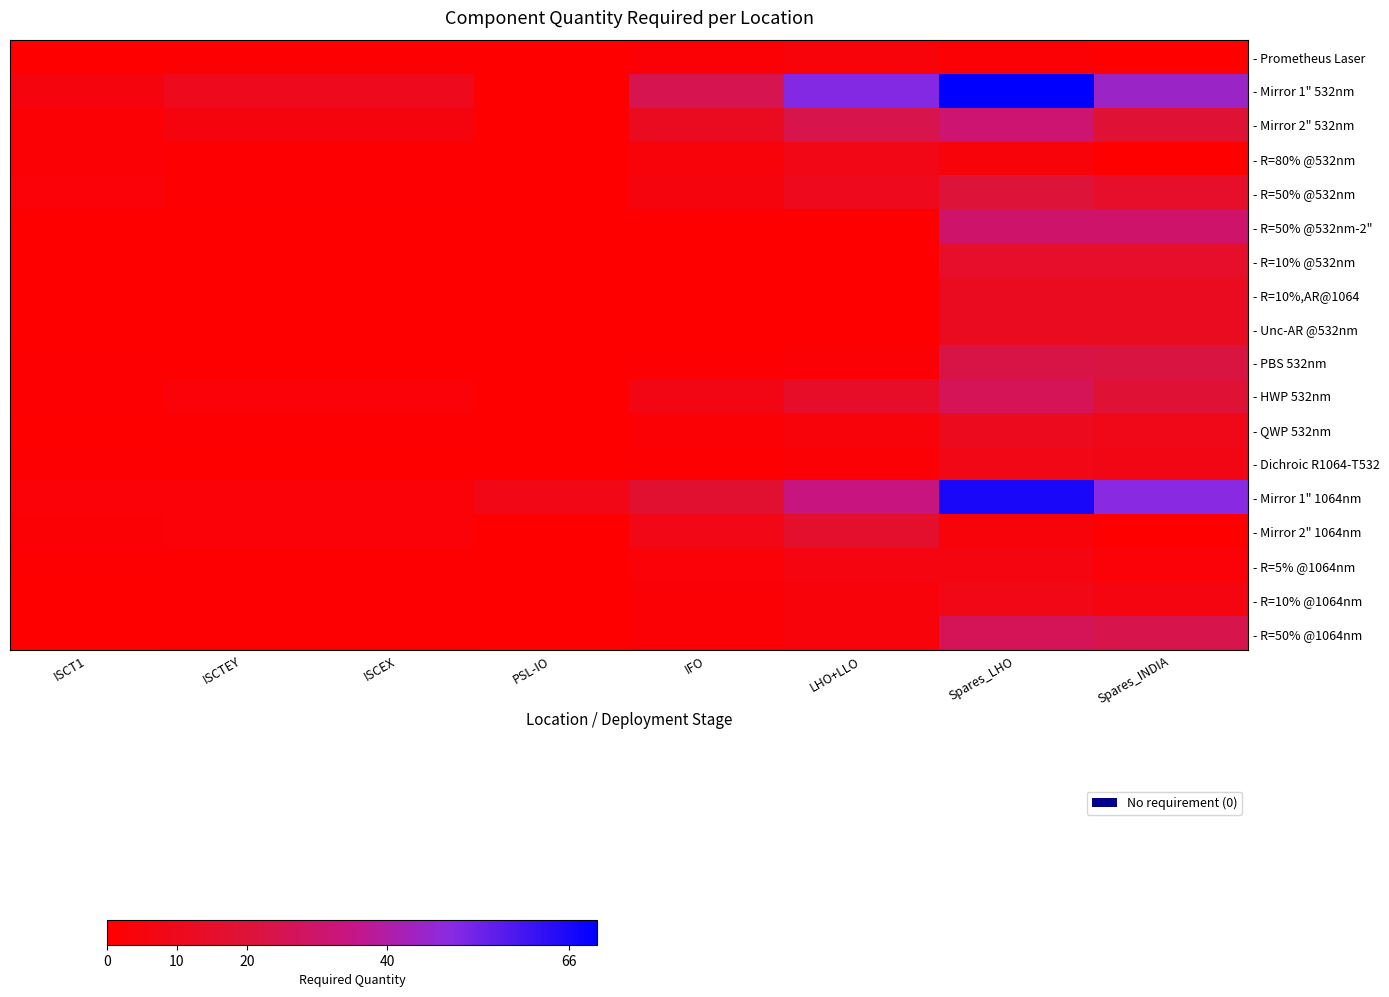

Reading left to right, extract all data points from this chart.

- Prometheus Laser: ISCT1=0	ISCTEY=1	ISCEX=1	PSL-IO=0	IFO=2	LHO+LLO=4	Spares_LHO=2	Spares_INDIA=0
- Mirror 1" 532nm: ISCT1=5	ISCTEY=10	ISCEX=10	PSL-IO=0	IFO=25	LHO+LLO=50	Spares_LHO=70	Spares_INDIA=45
- Mirror 2" 532nm: ISCT1=2	ISCTEY=5	ISCEX=5	PSL-IO=0	IFO=12	LHO+LLO=24	Spares_LHO=31	Spares_INDIA=19
- R=80% @532nm: ISCT1=2	ISCTEY=1	ISCEX=1	PSL-IO=0	IFO=4	LHO+LLO=8	Spares_LHO=4	Spares_INDIA=0
- R=50% @532nm: ISCT1=3	ISCTEY=1	ISCEX=1	PSL-IO=0	IFO=5	LHO+LLO=10	Spares_LHO=20	Spares_INDIA=15
- R=50% @532nm-2": ISCT1=0	ISCTEY=0	ISCEX=0	PSL-IO=0	IFO=0	LHO+LLO=0	Spares_LHO=30	Spares_INDIA=30
- R=10% @532nm: ISCT1=0	ISCTEY=0	ISCEX=0	PSL-IO=0	IFO=0	LHO+LLO=0	Spares_LHO=15	Spares_INDIA=15
- R=10%,AR@1064: ISCT1=0	ISCTEY=0	ISCEX=0	PSL-IO=0	IFO=0	LHO+LLO=0	Spares_LHO=12	Spares_INDIA=12
- Unc-AR @532nm: ISCT1=0	ISCTEY=0	ISCEX=0	PSL-IO=0	IFO=0	LHO+LLO=0	Spares_LHO=12	Spares_INDIA=12
- PBS 532nm: ISCT1=1	ISCTEY=0	ISCEX=0	PSL-IO=0	IFO=1	LHO+LLO=2	Spares_LHO=23	Spares_INDIA=22
- HWP 532nm: ISCT1=1	ISCTEY=3	ISCEX=3	PSL-IO=0	IFO=7	LHO+LLO=14	Spares_LHO=26	Spares_INDIA=19
- QWP 532nm: ISCT1=0	ISCTEY=1	ISCEX=1	PSL-IO=0	IFO=2	LHO+LLO=4	Spares_LHO=11	Spares_INDIA=9
- Dichroic R1064-T532: ISCT1=1	ISCTEY=0	ISCEX=0	PSL-IO=0	IFO=1	LHO+LLO=2	Spares_LHO=8	Spares_INDIA=7
- Mirror 1" 1064nm: ISCT1=3	ISCTEY=3	ISCEX=3	PSL-IO=8	IFO=17	LHO+LLO=34	Spares_LHO=66	Spares_INDIA=49
- Mirror 2" 1064nm: ISCT1=2	ISCTEY=3	ISCEX=3	PSL-IO=0	IFO=8	LHO+LLO=16	Spares_LHO=4	Spares_INDIA=0
- R=5% @1064nm: ISCT1=1	ISCTEY=1	ISCEX=1	PSL-IO=0	IFO=3	LHO+LLO=6	Spares_LHO=6	Spares_INDIA=3
- R=10% @1064nm: ISCT1=0	ISCTEY=1	ISCEX=1	PSL-IO=0	IFO=2	LHO+LLO=4	Spares_LHO=8	Spares_INDIA=6
- R=50% @1064nm: ISCT1=0	ISCTEY=1	ISCEX=1	PSL-IO=0	IFO=2	LHO+LLO=4	Spares_LHO=26	Spares_INDIA=24